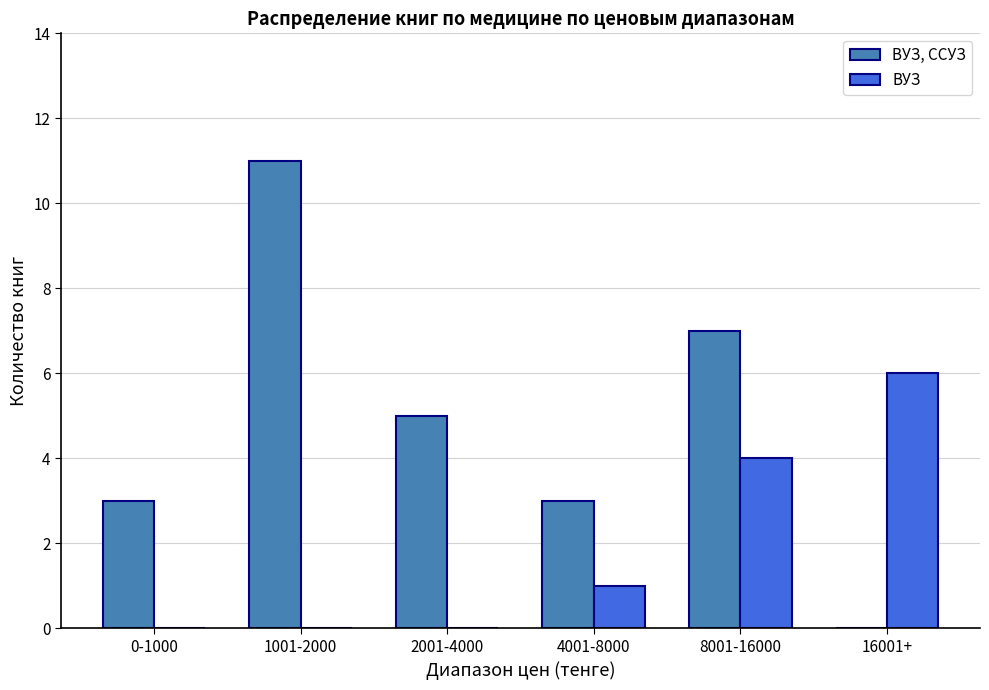

Are the bars horizontal?

No